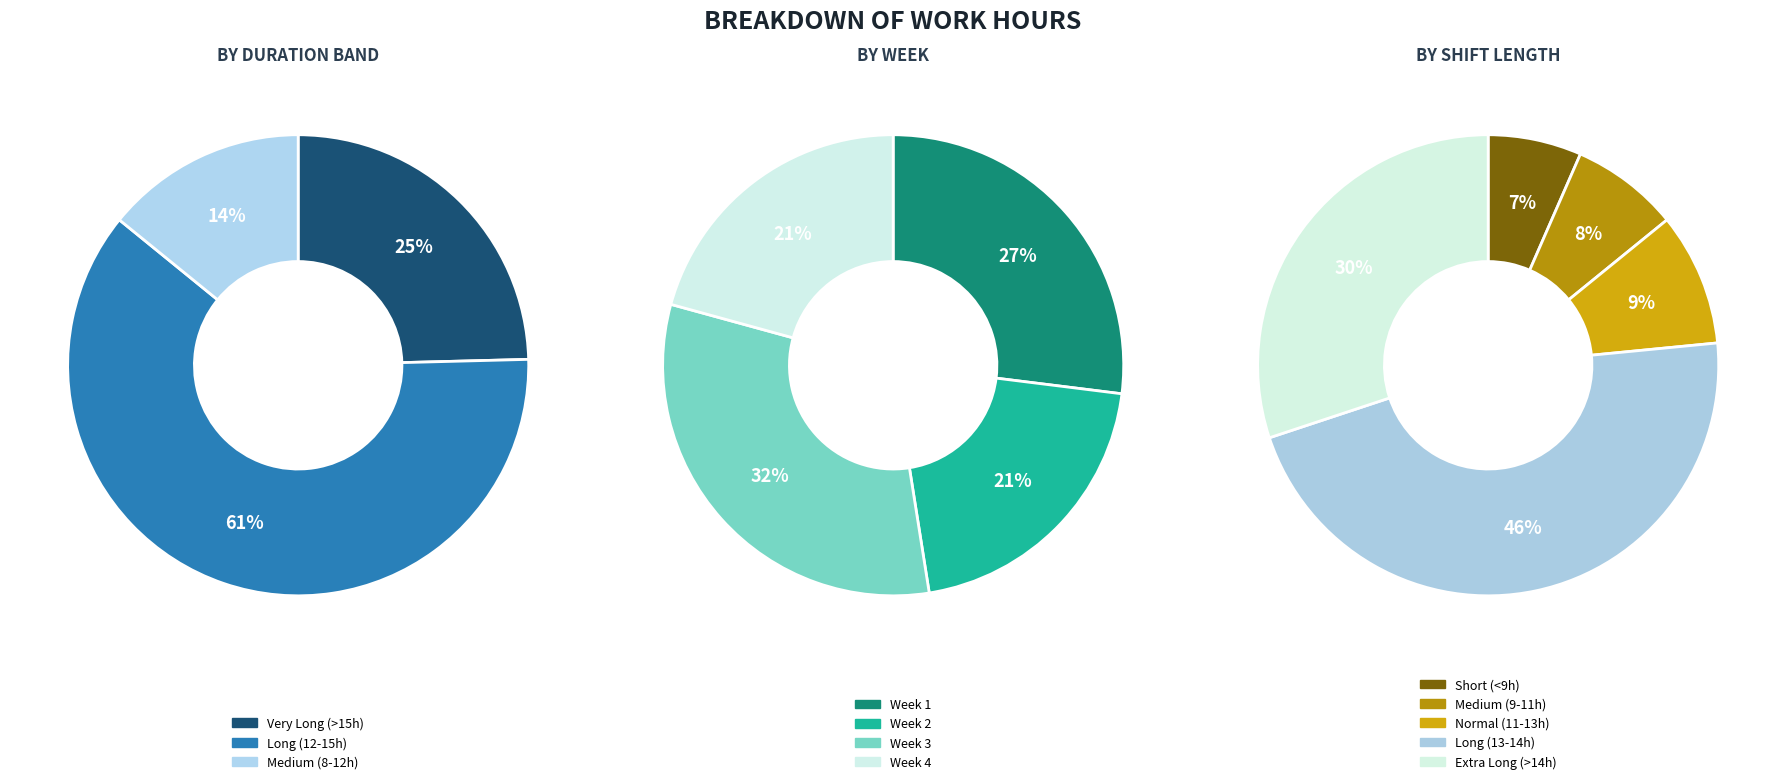

The 8-Sat slice represents 1% of the pie. True or false?

False